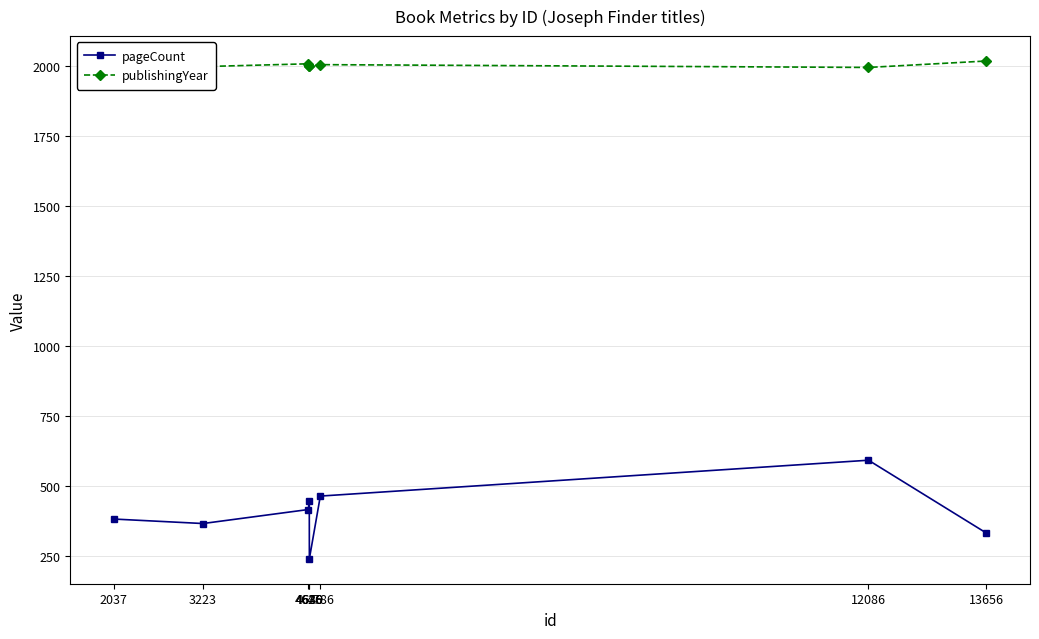

What is the minimum value shown in the chart?

240